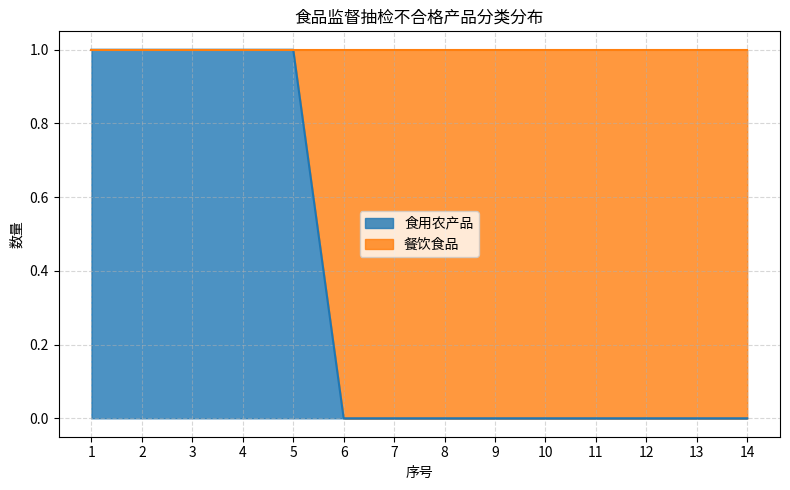

List the labels in order of value, smallest first.

6, 7, 8, 9, 10, 11, 12, 13, 14, 1, 2, 3, 4, 5